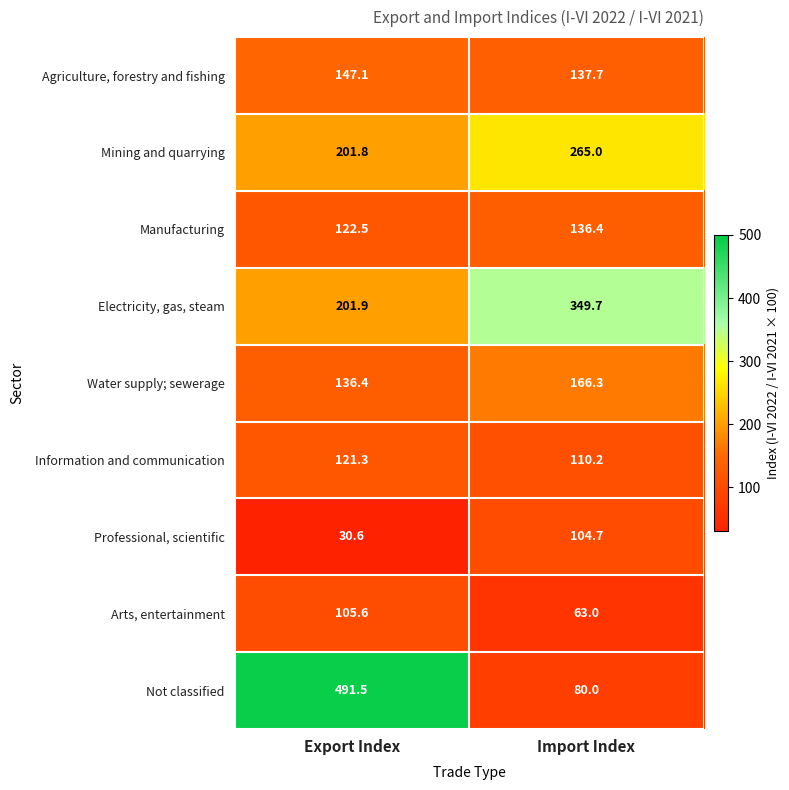

The value of Water supply; sewerage at Export Index is 136.4. True or false?

True